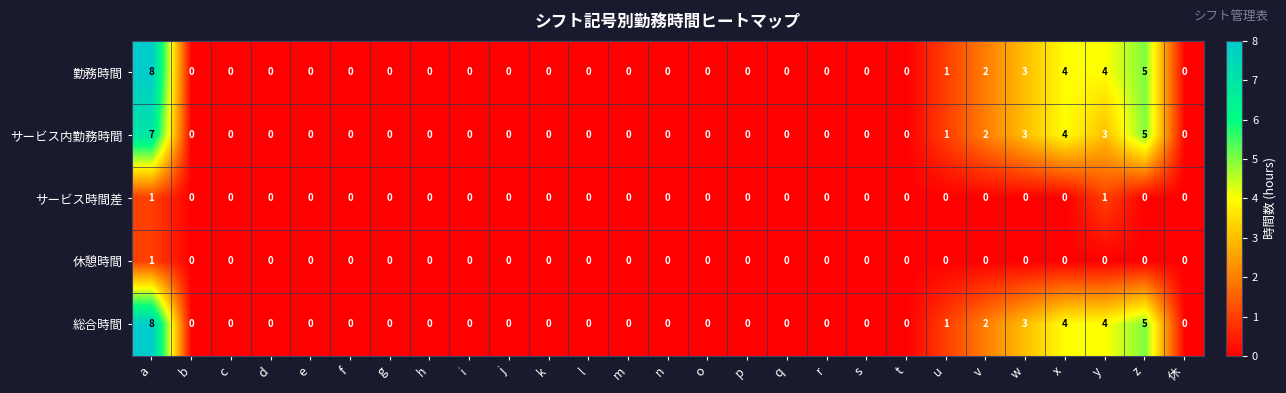

Is the value of 総合時間 at j greater than the value of サービス時間差 at y?

No